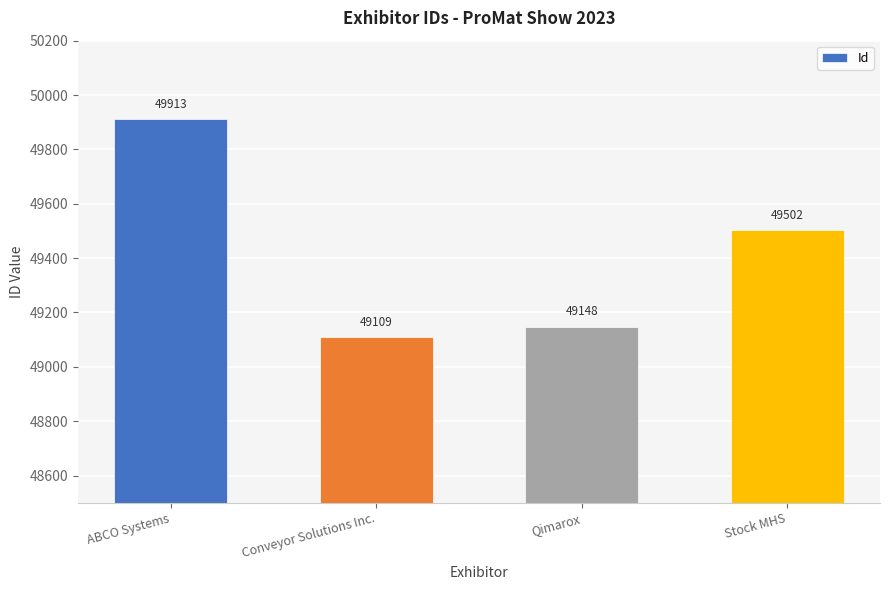

At which label is the value closest to 49511?

Stock MHS